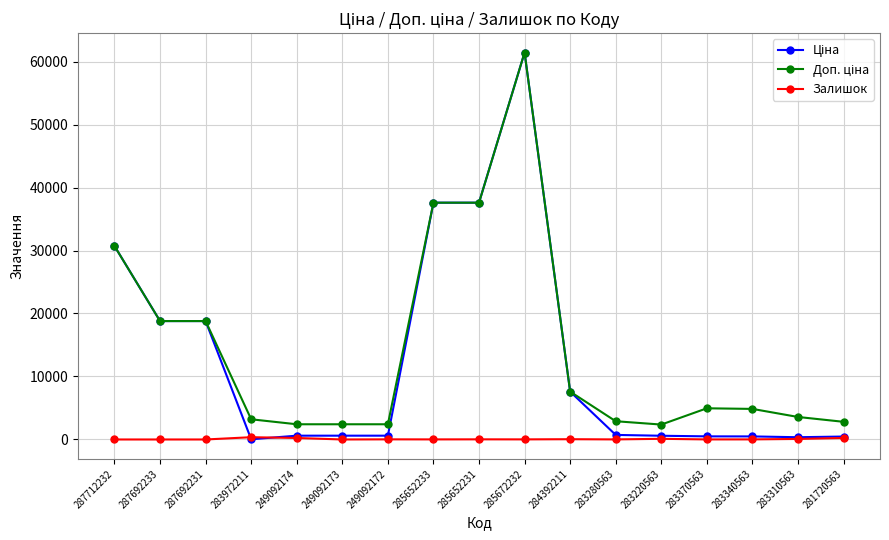

At which category is the sum across all series the highest?

285672232